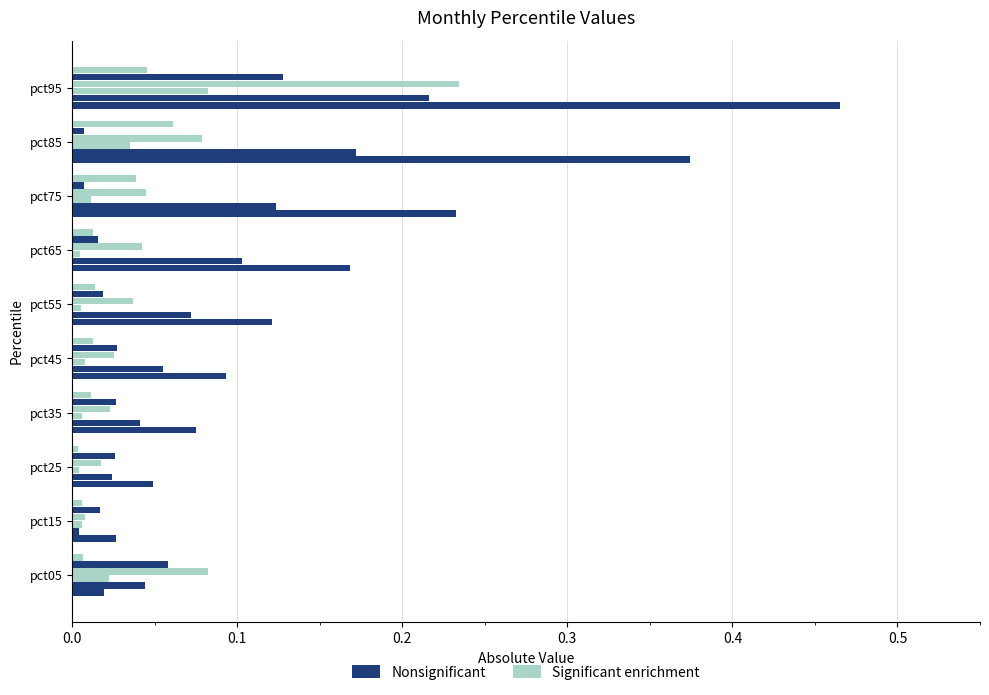

What is the difference between the maximum and minimum values in the Significant enrichment series?

0.1